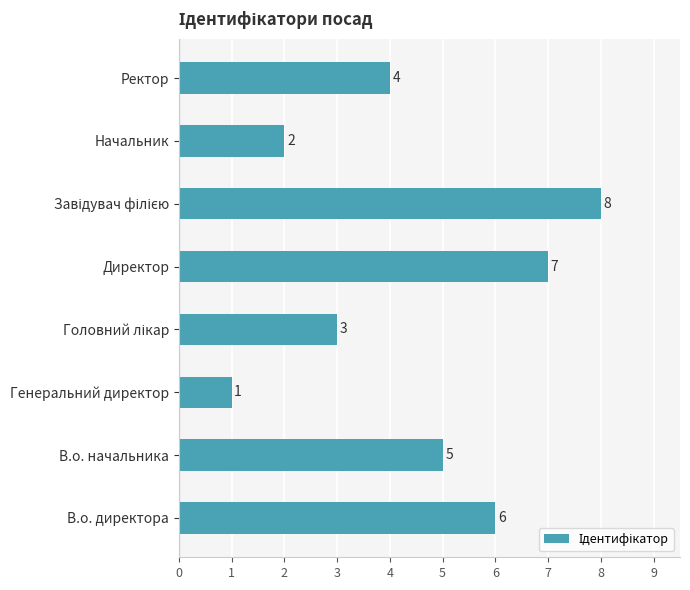

What is the difference between the values at В.о. начальника and Генеральний директор?

4